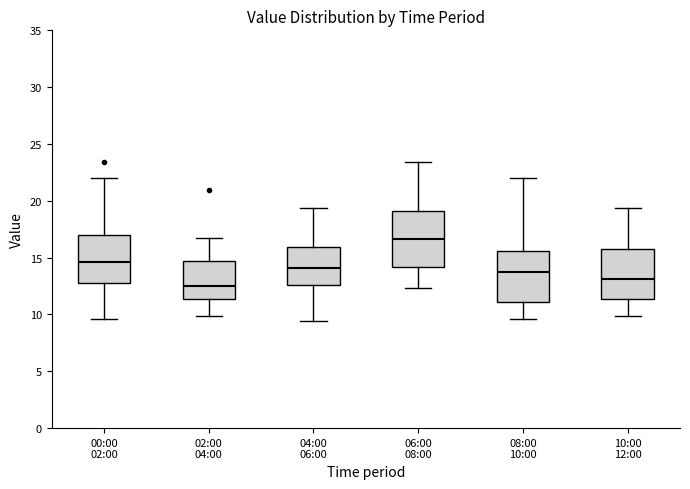

Which box's median line is the highest?

06:00 08:00